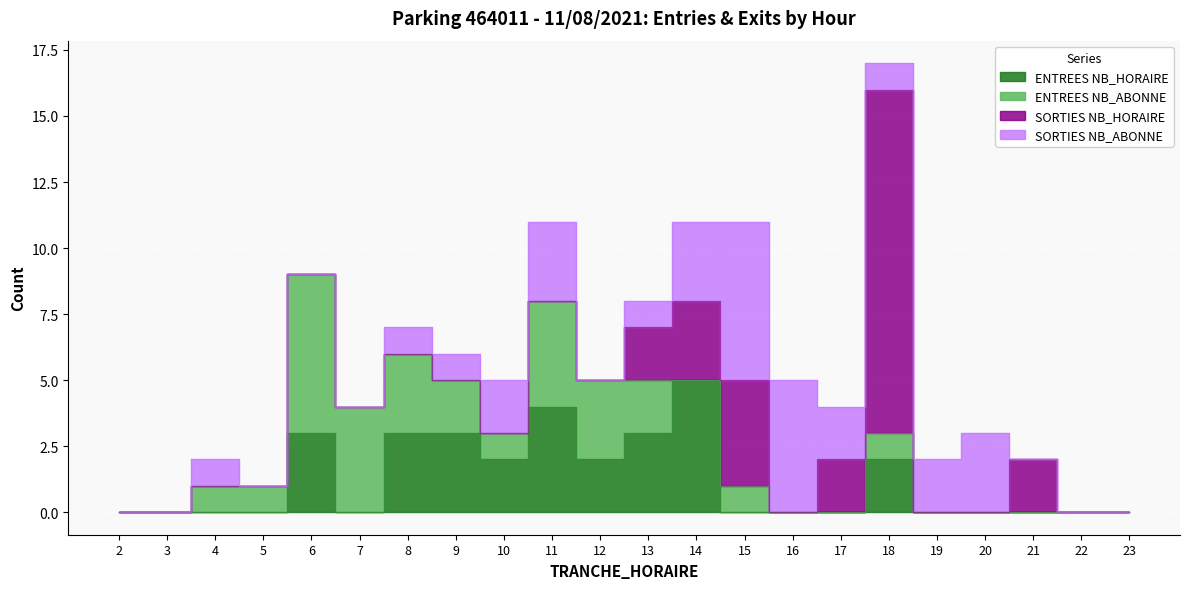

List the labels in order of ENTREES NB_HORAIRE value, largest first.

14, 11, 6, 8, 9, 13, 10, 12, 18, 2, 3, 4, 5, 7, 15, 16, 17, 19, 20, 21, 22, 23